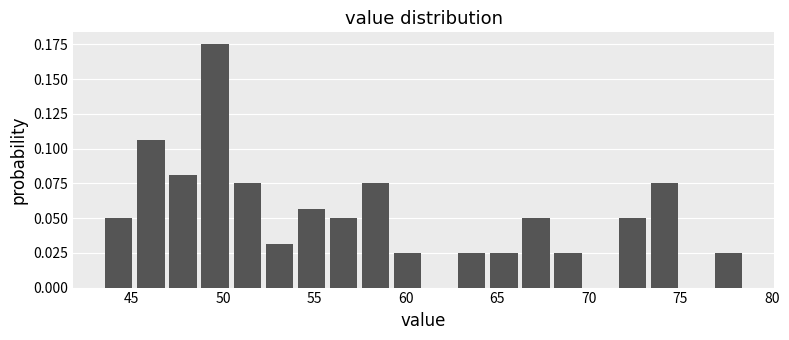

Around what value on the x-axis is the tallest bar? Give the approximate position of its centre, as read against the axis.

49.5